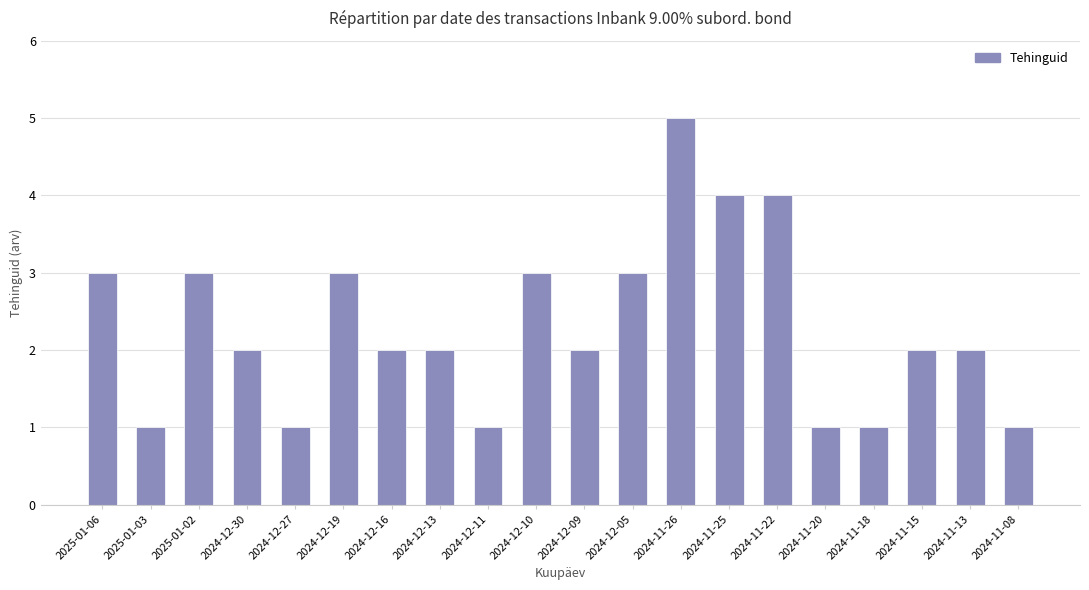

What is the label of the 8th bar from the left?

2024-12-13